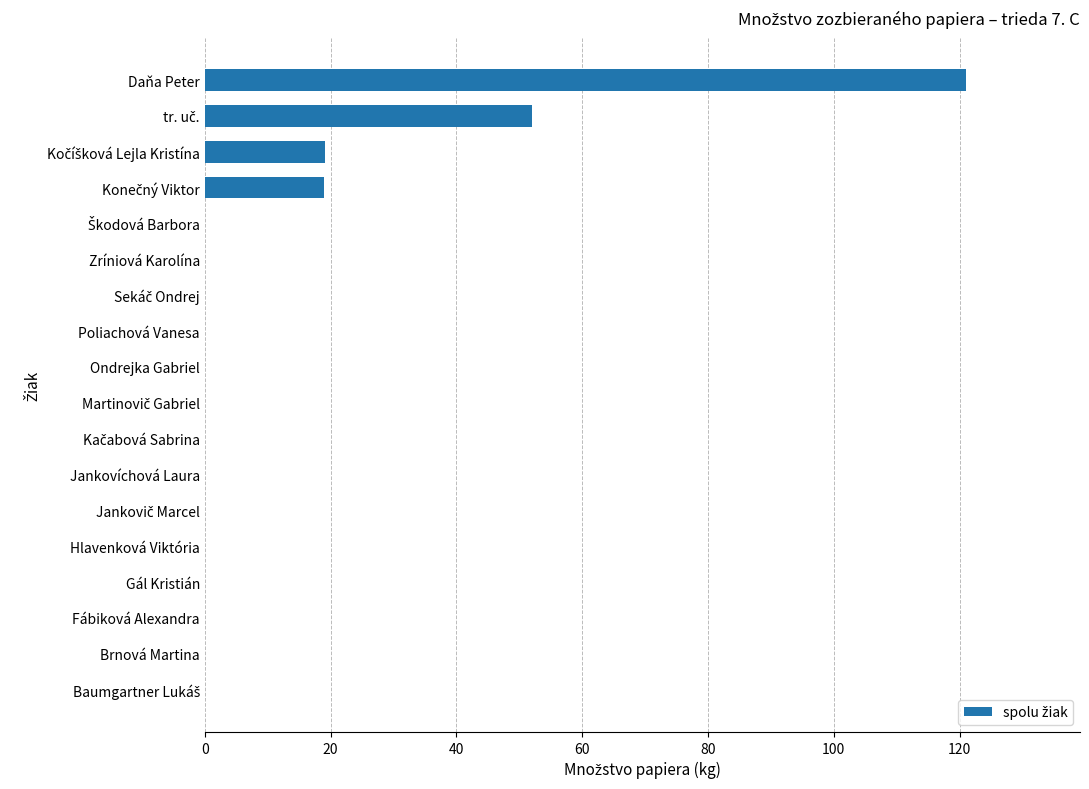

The value at Fábiková Alexandra is 0.0. True or false?

True